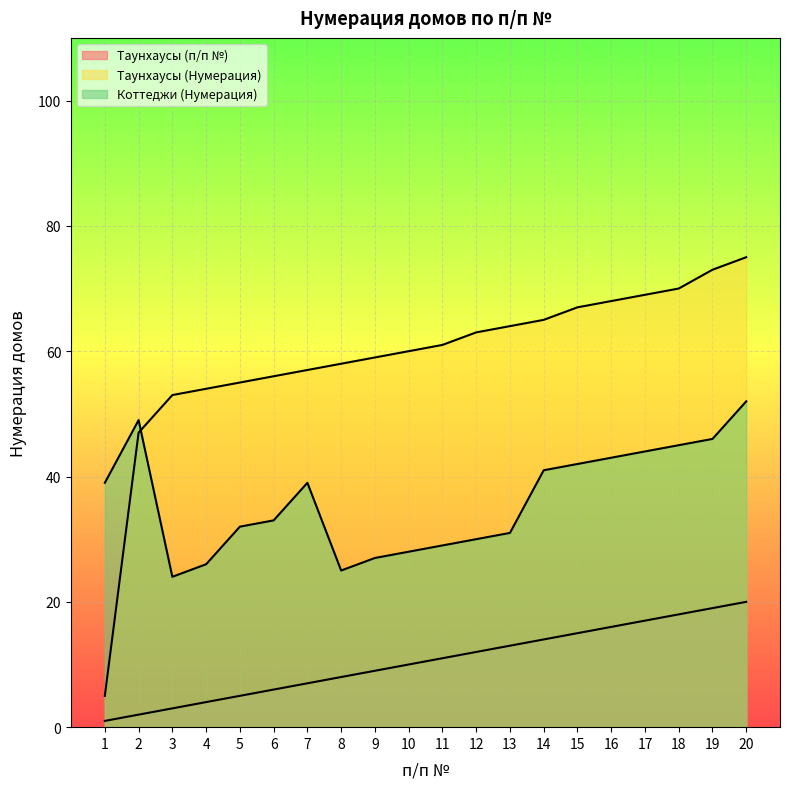

Reading left to right, transcribe all the data shown in this chart.

Таунхаусы (п/п №): 1	2	3	4	5	6	7	8	9	10	11	12	13	14	15	16	17	18	19	20
Таунхаусы (Нумерация): 5	47	53	54	55	56	57	58	59	60	61	63	64	65	67	68	69	70	73	75
Коттеджи (Нумерация): 39	49	24	26	32	33	39	25	27	28	29	30	31	41	42	43	44	45	46	52